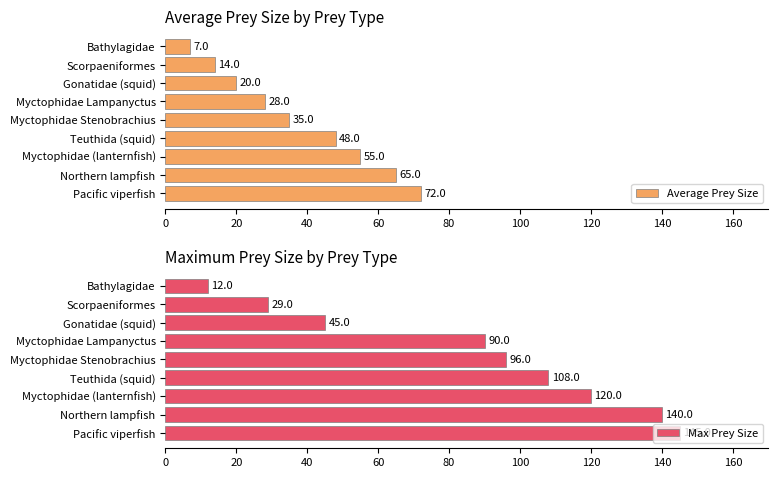

How many data points in Max Prey Size are less than 96?

4